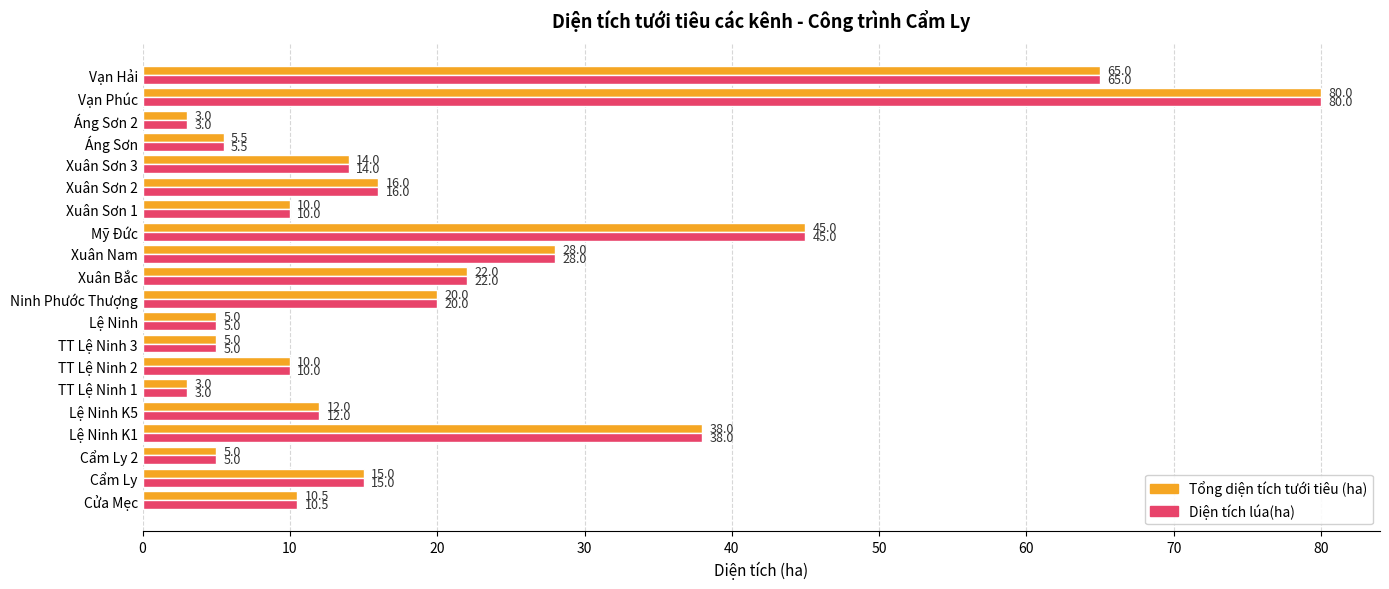

Where is Diện tích lúa(ha) nearest to the value 41?

Lệ Ninh K1